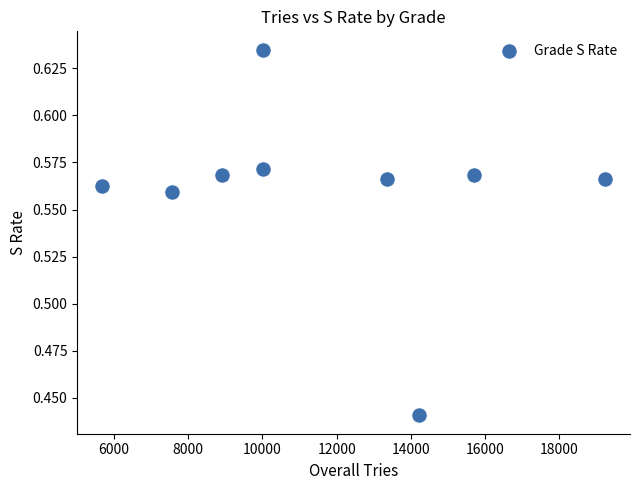

What is the range of X values (max minus min)?

13540.0